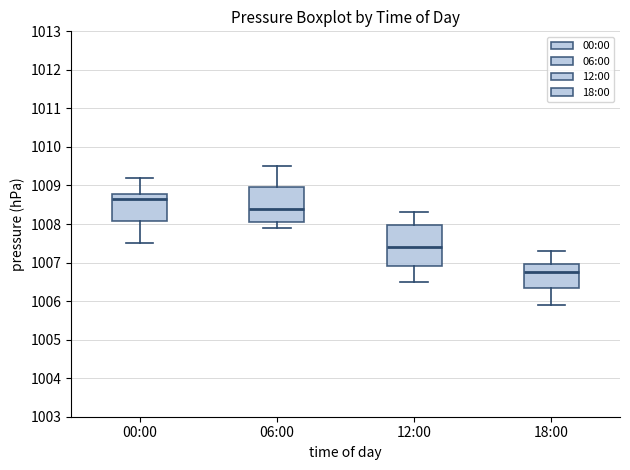

Reading left to right, transcribe this box plot: for each box, give where its median line is, the range the box spans, and where its two whiskers end, as read against the y-axis. The values are not printed on the chart, so give them approximately, as read against the axis.

00:00: median 1008.7, box 1008.1 to 1008.8, whiskers 1007.5 to 1009.2
06:00: median 1008.4, box 1008.1 to 1009.0, whiskers 1007.9 to 1009.5
12:00: median 1007.4, box 1006.9 to 1008.0, whiskers 1006.5 to 1008.3
18:00: median 1006.8, box 1006.4 to 1007.0, whiskers 1005.9 to 1007.3